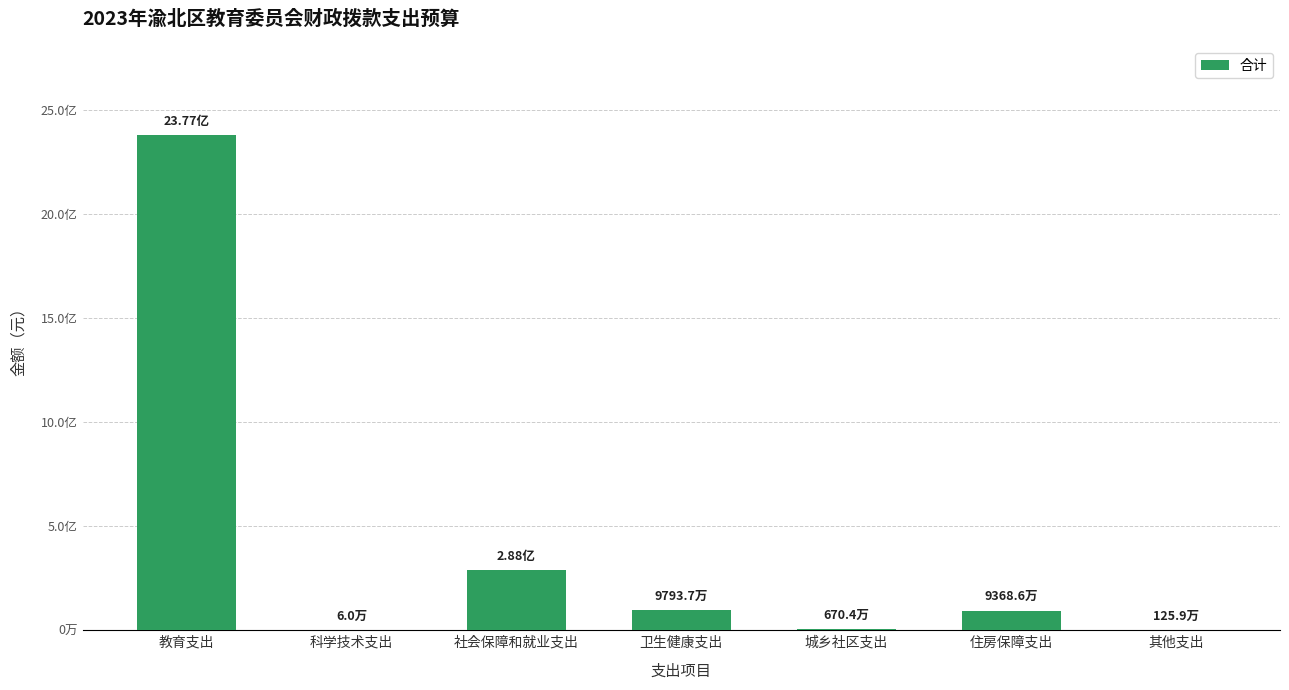

Are the bars horizontal?

No